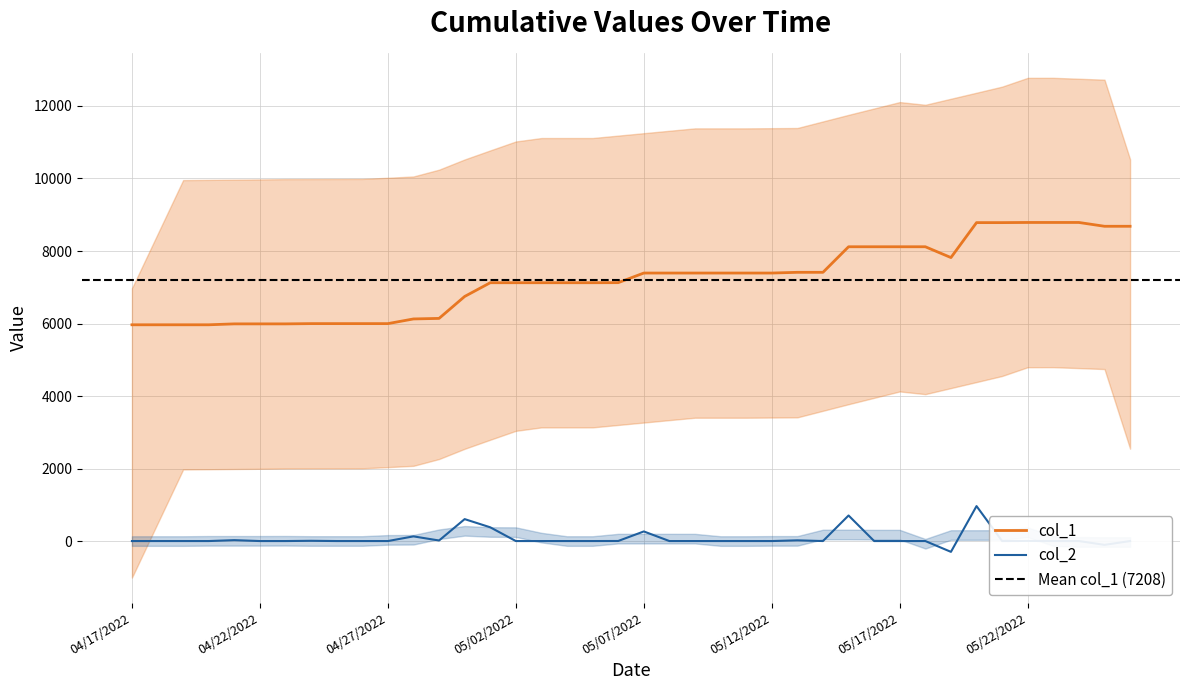

Reading left to right, transcribe all the data shown in this chart.

col_1: 04/17/2022=5965	04/18/2022=5965	04/19/2022=5965	04/20/2022=5965	04/21/2022=5990	04/22/2022=5990	04/23/2022=5990	04/24/2022=5997	04/25/2022=5997	04/26/2022=5997	04/27/2022=5997	04/28/2022=6126	04/29/2022=6141	04/30/2022=6746	05/01/2022=7125	05/02/2022=7125	05/03/2022=7125	05/04/2022=7125	05/05/2022=7125	05/06/2022=7127	05/07/2022=7392	05/08/2022=7392	05/09/2022=7392	05/10/2022=7392	05/11/2022=7392	05/12/2022=7392	05/13/2022=7412	05/14/2022=7412	05/15/2022=8117	05/16/2022=8117	05/17/2022=8117	05/18/2022=8117	05/19/2022=7819	05/20/2022=8783	05/21/2022=8783	05/22/2022=8787	05/23/2022=8787	05/24/2022=8787	05/25/2022=8682	05/26/2022=8682
col_2: 04/17/2022=0	04/18/2022=0	04/19/2022=0	04/20/2022=0	04/21/2022=25	04/22/2022=0	04/23/2022=0	04/24/2022=7	04/25/2022=0	04/26/2022=0	04/27/2022=0	04/28/2022=129	04/29/2022=15	04/30/2022=605	05/01/2022=379	05/02/2022=0	05/03/2022=0	05/04/2022=0	05/05/2022=0	05/06/2022=2	05/07/2022=265	05/08/2022=0	05/09/2022=0	05/10/2022=0	05/11/2022=0	05/12/2022=0	05/13/2022=20	05/14/2022=0	05/15/2022=705	05/16/2022=0	05/17/2022=0	05/18/2022=0	05/19/2022=-298	05/20/2022=964	05/21/2022=0	05/22/2022=4	05/23/2022=0	05/24/2022=0	05/25/2022=-105	05/26/2022=0